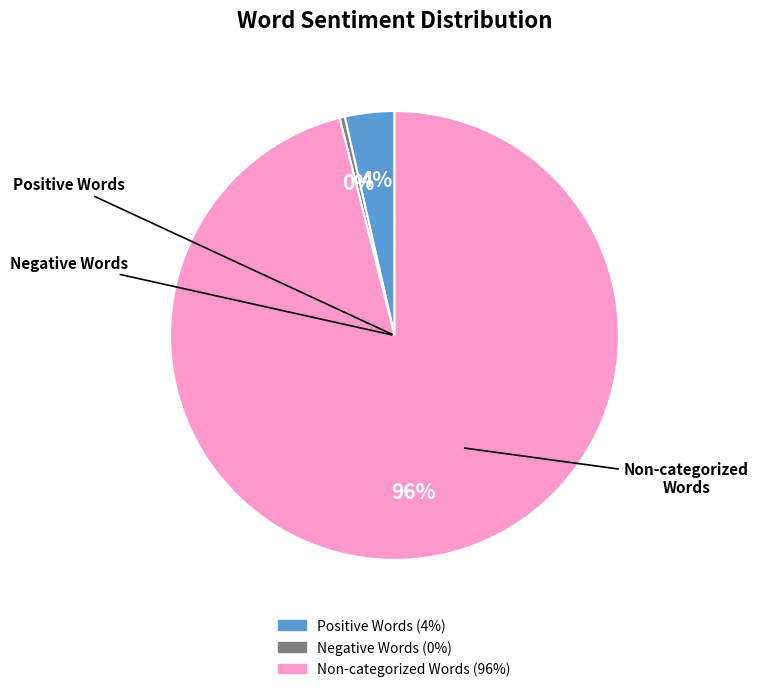

To the nearest percent, what is the average slice percentage?

33%